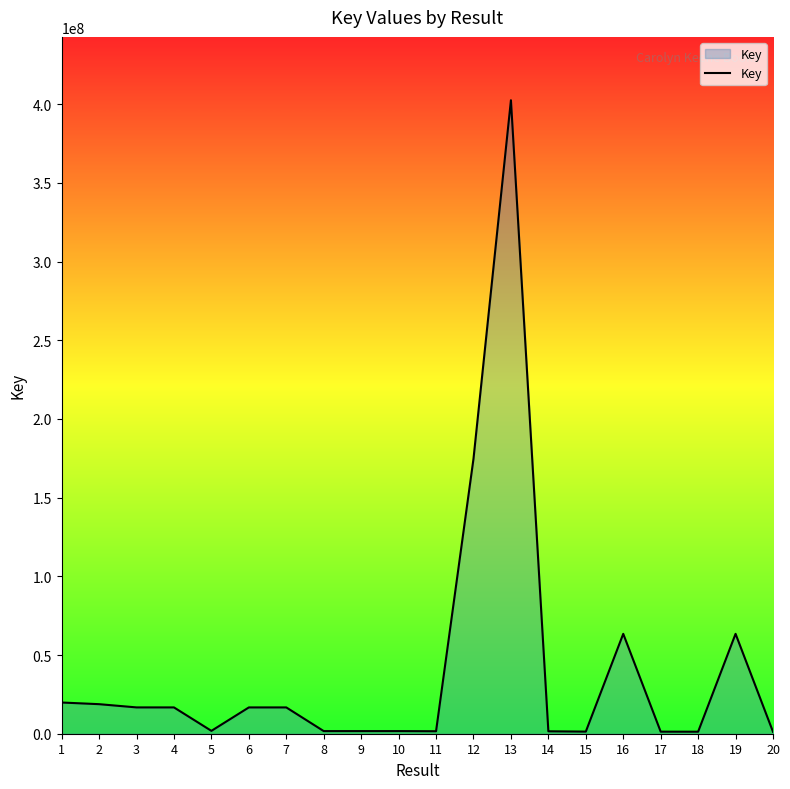

What is the difference between the maximum and minimum values?

401293471